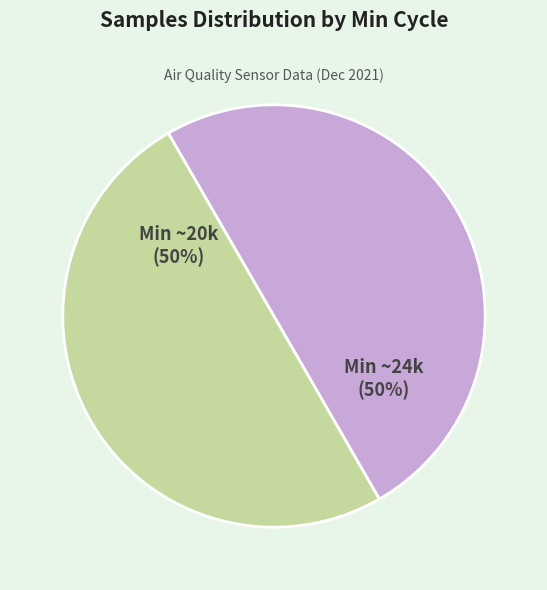

To the nearest percent, what is the average slice percentage?

50%